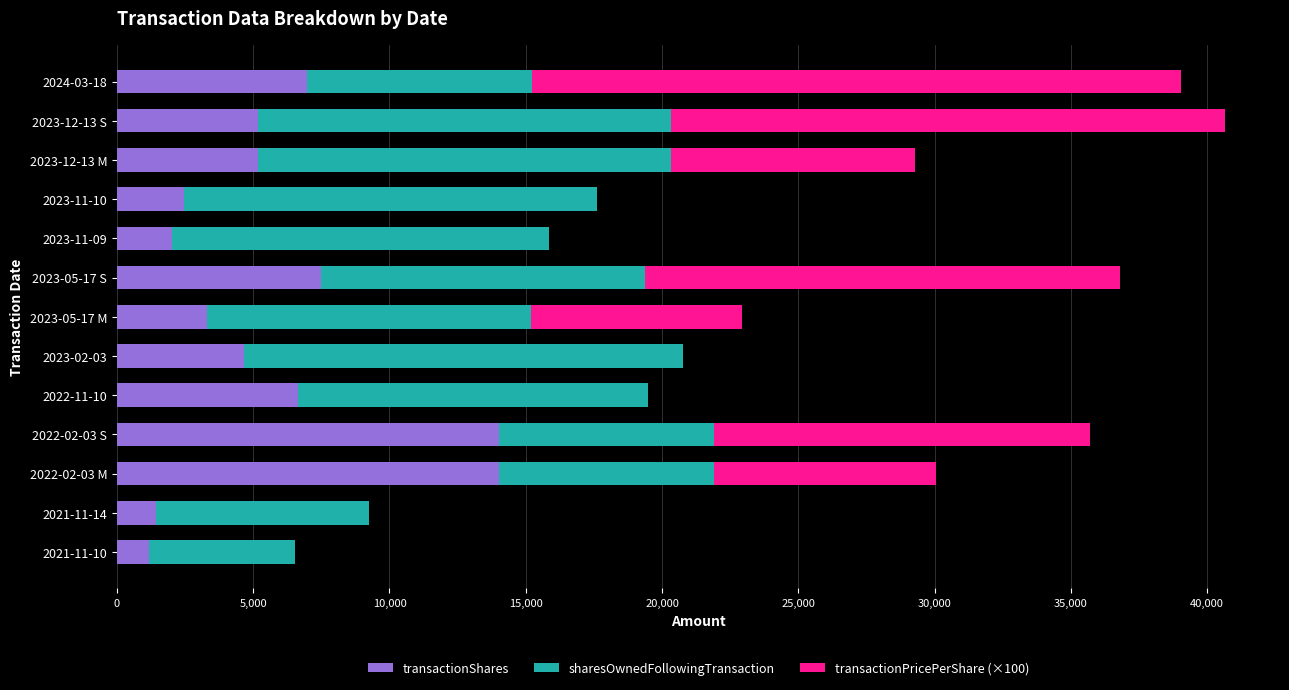

What is the total value across all series at 2023-11-10?

17627.0